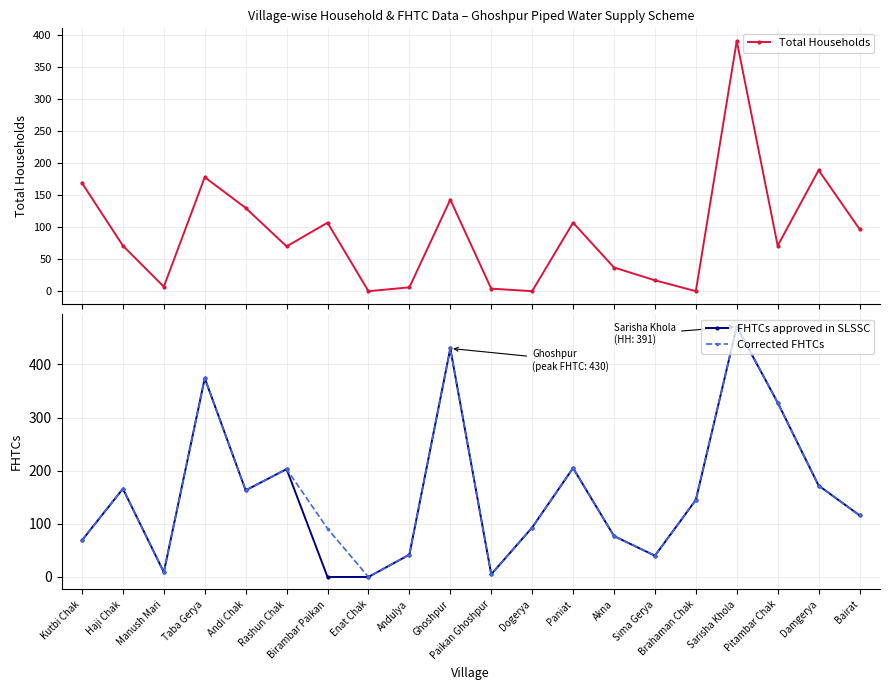

Reading left to right, list all the values displayed in this chart.

Total Households: Kutbi Chak=169	Haji Chak=71	Manush Mari=7	Taba Gerya=178	Andi Chak=130	Rashun Chak=70	Birambar Paikan=107	Enat Chak=0	Andulya=6	Ghoshpur=143	Paikan Ghoshpur=4	Dogerya=0	Paniat=107	Akna=37	Sima Gerya=17	Brahaman Chak=0	Sarisha Khola=391	Pitambar Chak=71	Damgerya=189	Bairat=97
FHTCs approved in SLSSC: Kutbi Chak=69	Haji Chak=166	Manush Mari=9	Taba Gerya=374	Andi Chak=163	Rashun Chak=203	Birambar Paikan=0	Enat Chak=0	Andulya=42	Ghoshpur=430	Paikan Ghoshpur=5	Dogerya=93	Paniat=205	Akna=77	Sima Gerya=40	Brahaman Chak=145	Sarisha Khola=471	Pitambar Chak=328	Damgerya=172	Bairat=116
Corrected FHTCs: Kutbi Chak=69	Haji Chak=166	Manush Mari=9	Taba Gerya=374	Andi Chak=163	Rashun Chak=203	Birambar Paikan=91	Enat Chak=0	Andulya=42	Ghoshpur=430	Paikan Ghoshpur=5	Dogerya=93	Paniat=205	Akna=77	Sima Gerya=40	Brahaman Chak=145	Sarisha Khola=471	Pitambar Chak=328	Damgerya=172	Bairat=116